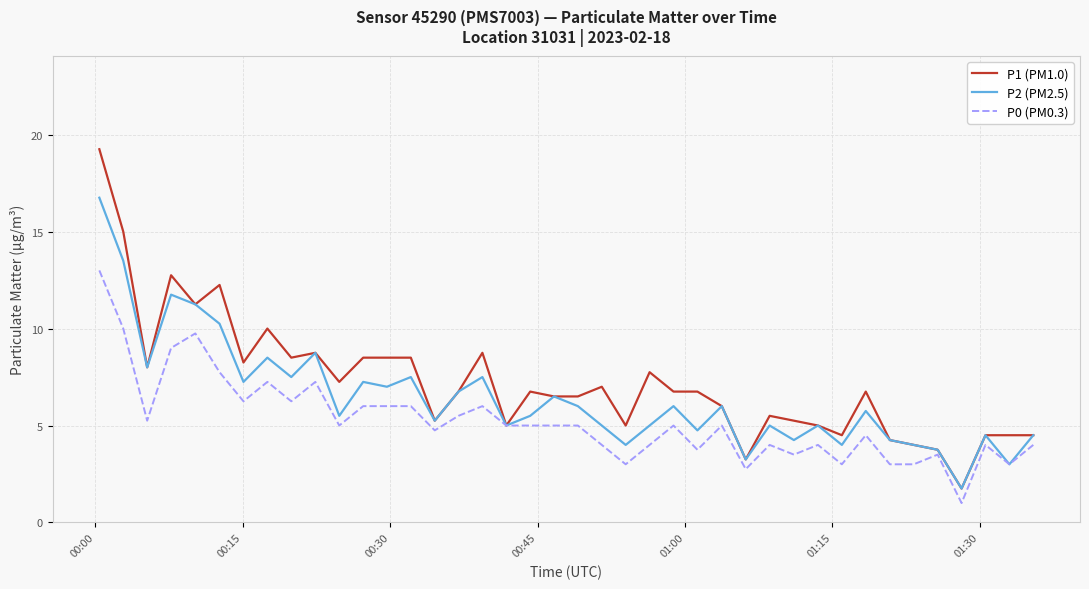

List the series in order of their peak value, highest first.

P1 (PM1.0), P2 (PM2.5), P0 (PM0.3)